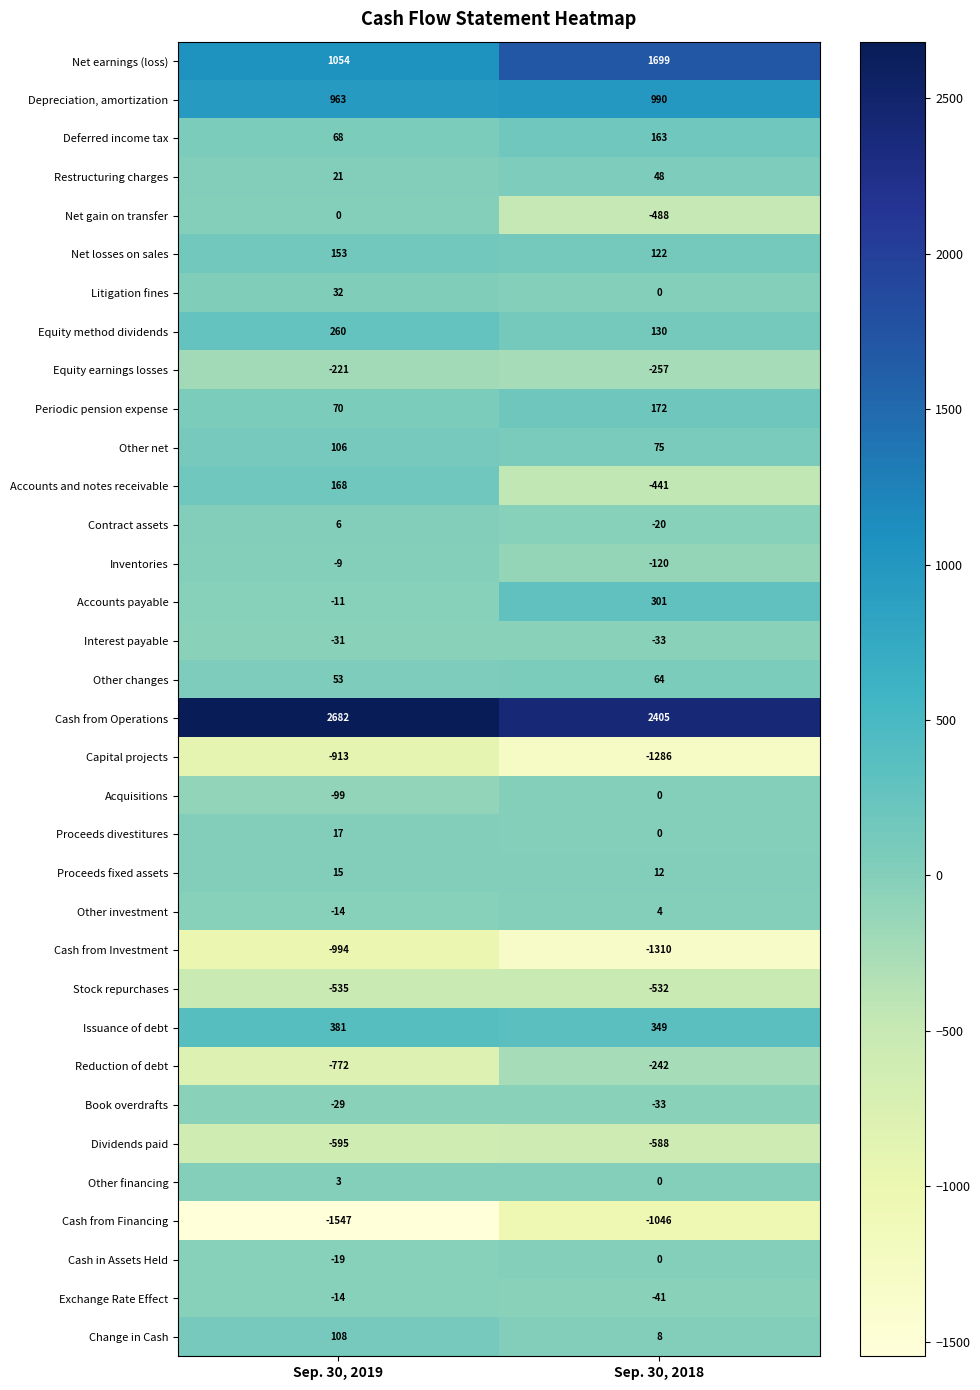

At which label is Other net closest to 90?

Sep. 30, 2018